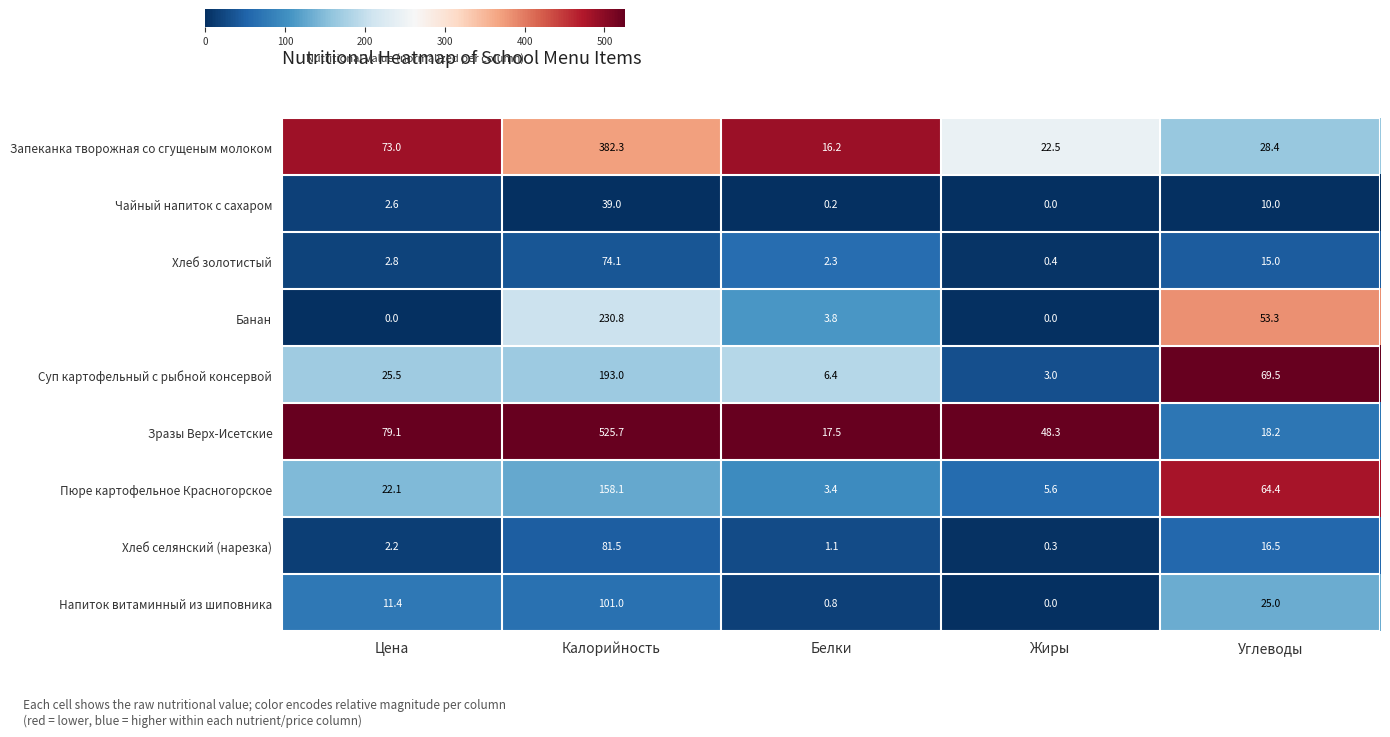

Read the Банан value at Белки.

3.8